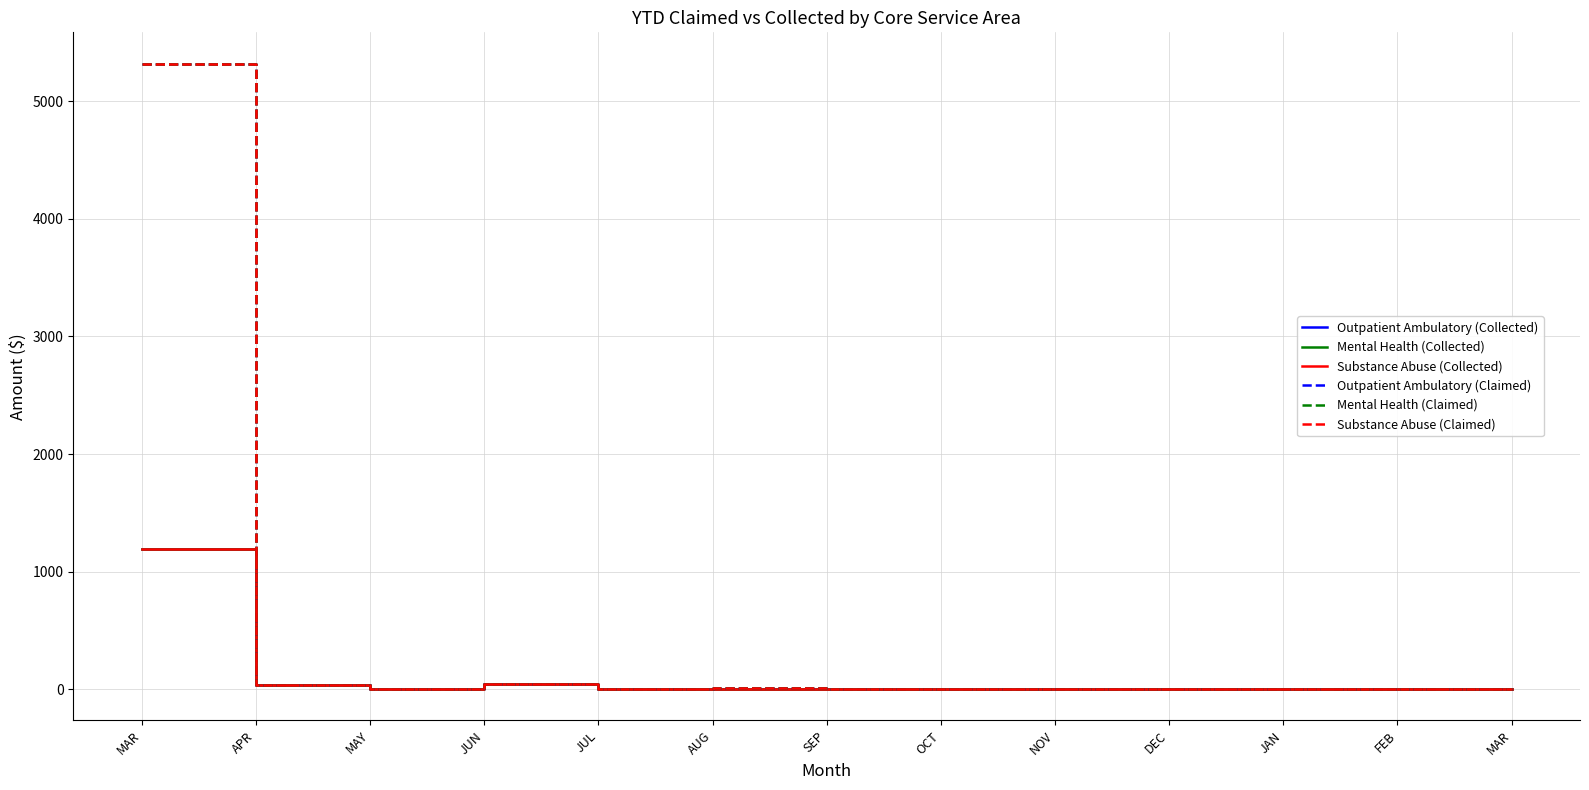

List the labels in order of Mental Health (Collected) value, largest first.

MAR, JUN, APR, MAY, JUL, AUG, SEP, OCT, NOV, DEC, JAN, FEB, MAR